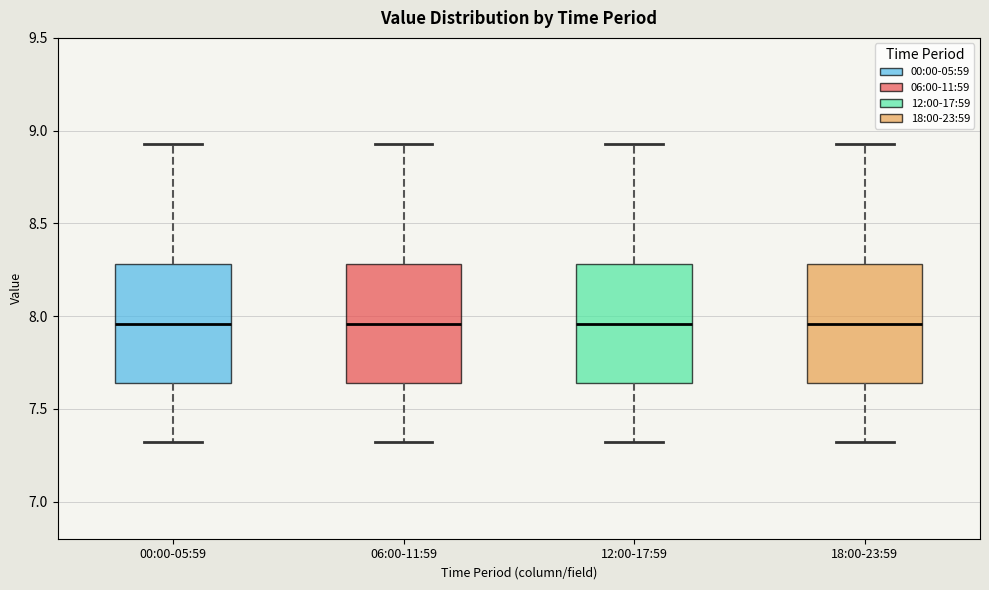

Where does the median line of the box for 18:00-23:59 sit on the y-axis? The values are not printed on the chart, so give them approximately, as read against the axis.

7.95